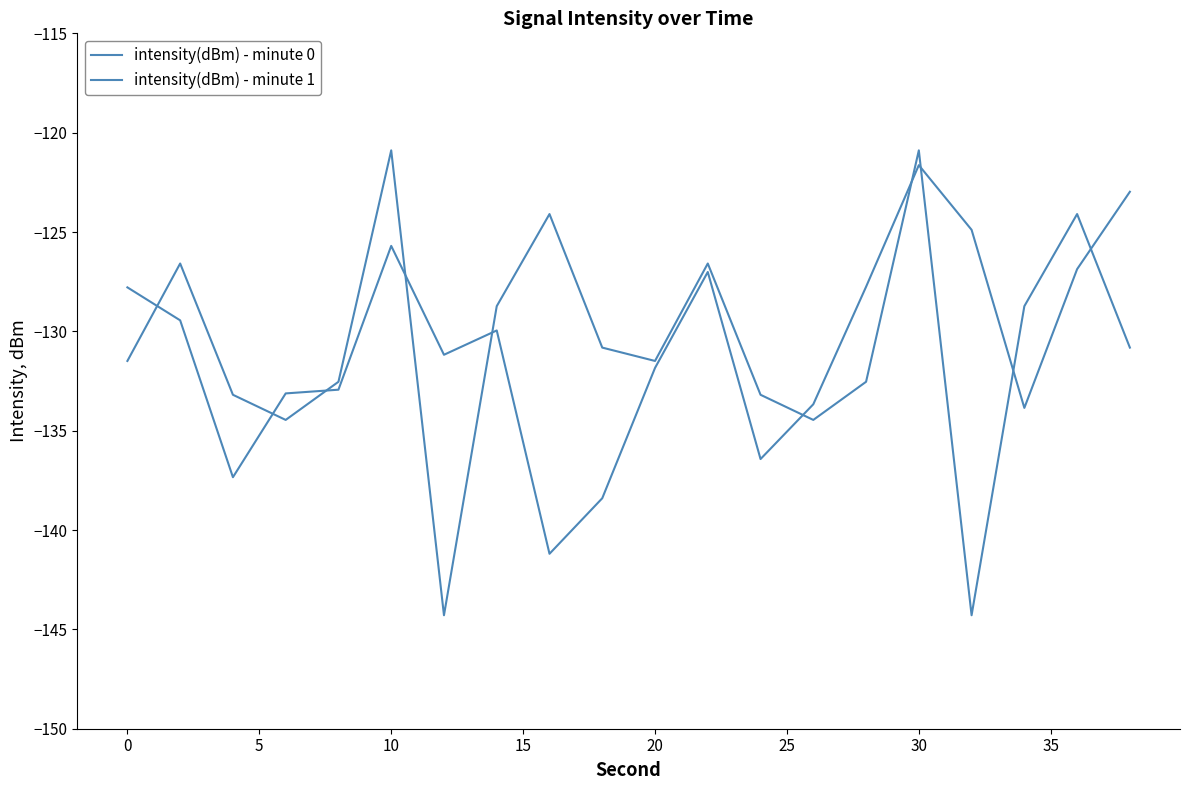

Does the chart display data point markers on the line(s)?

No